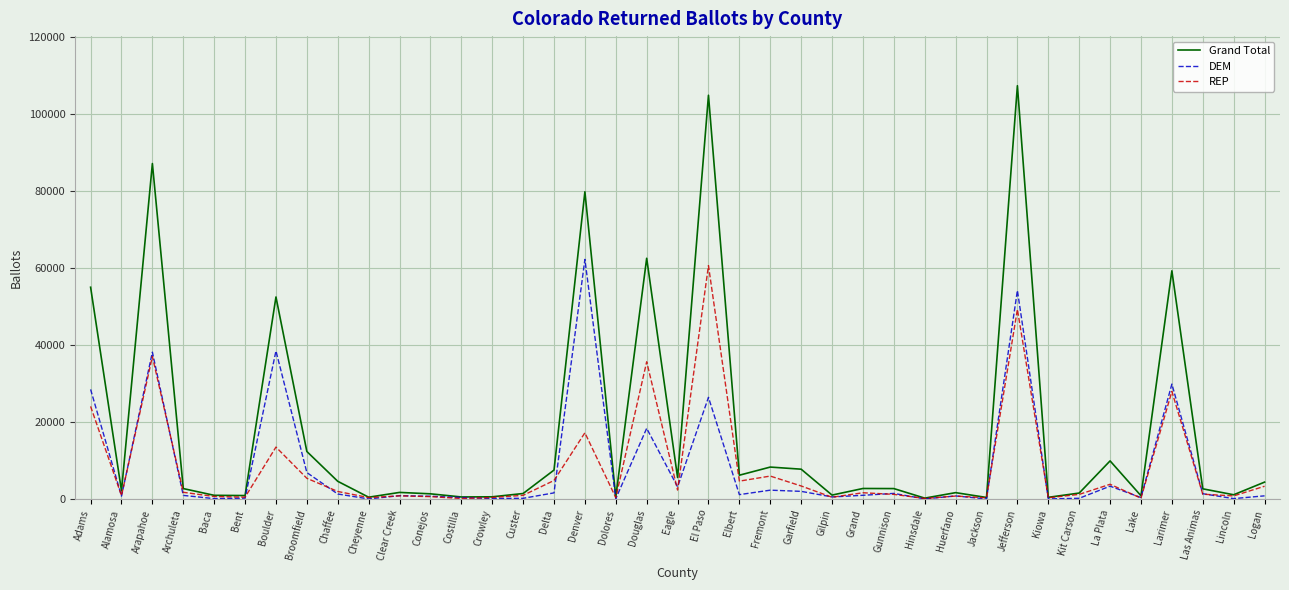

At which category is the sum across all series the highest?

Jefferson